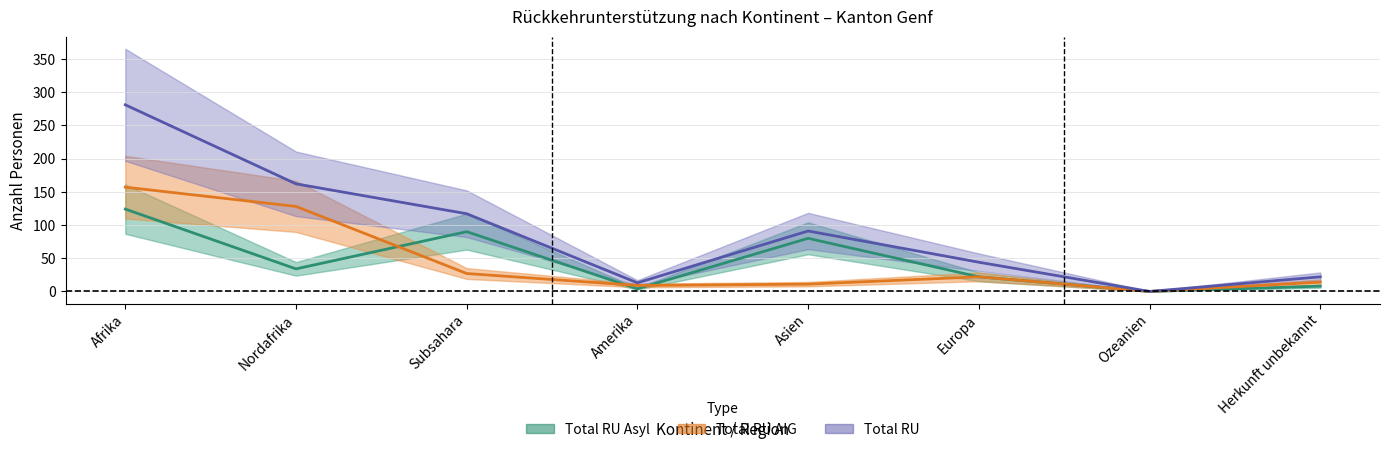

At which category does Total RU AIG reach its first local peak?

Europa